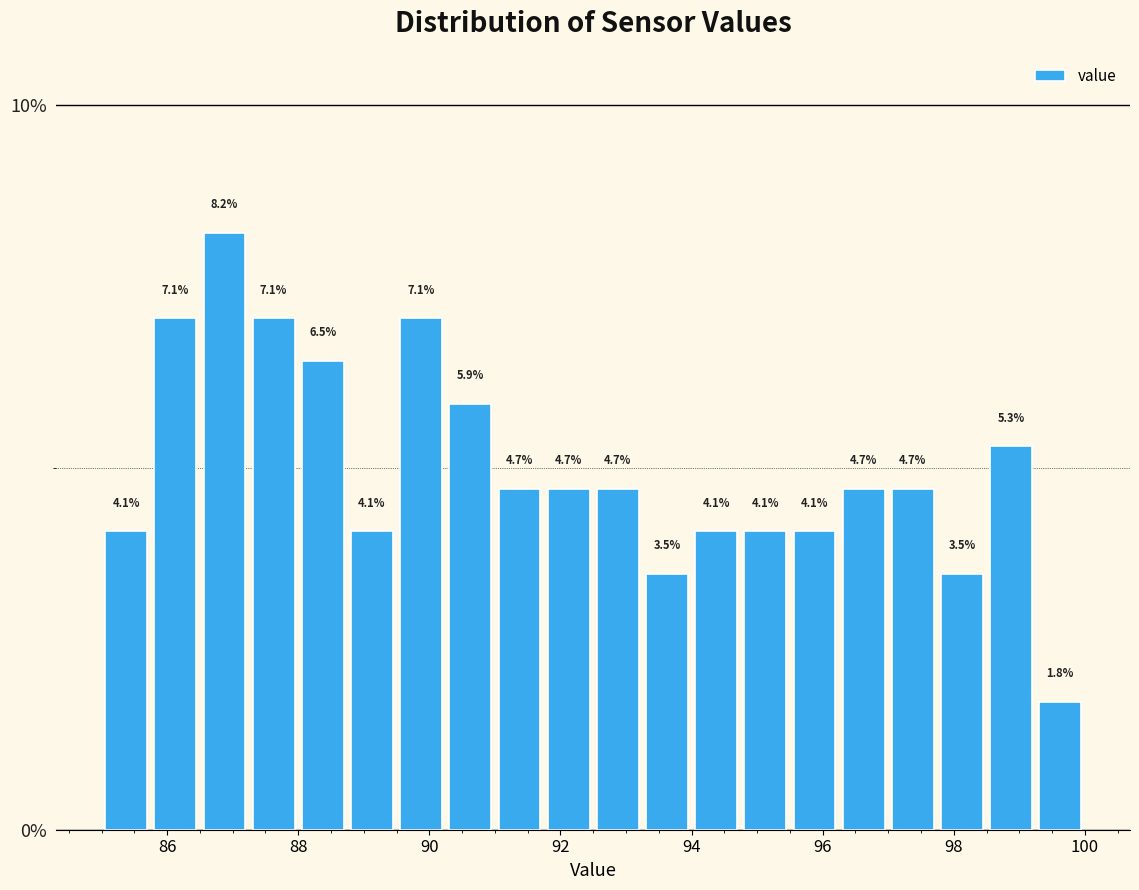

Around what value on the x-axis is the tallest bar? Give the approximate position of its centre, as read against the axis.

86.8